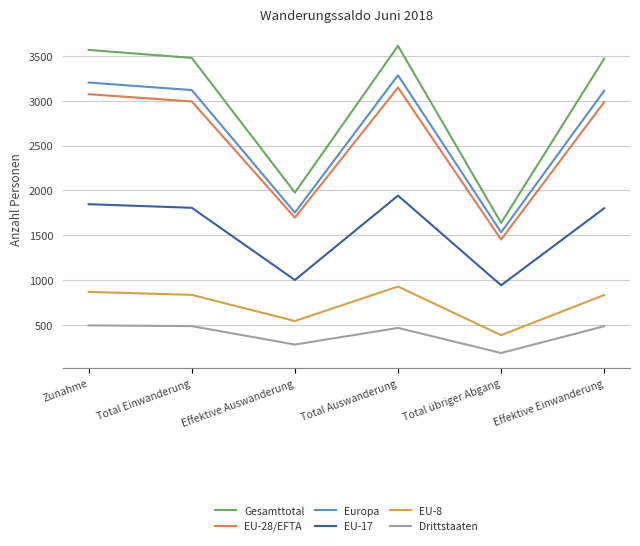

True or false: Gesamttotal and EU-28/EFTA cross at least once.

False